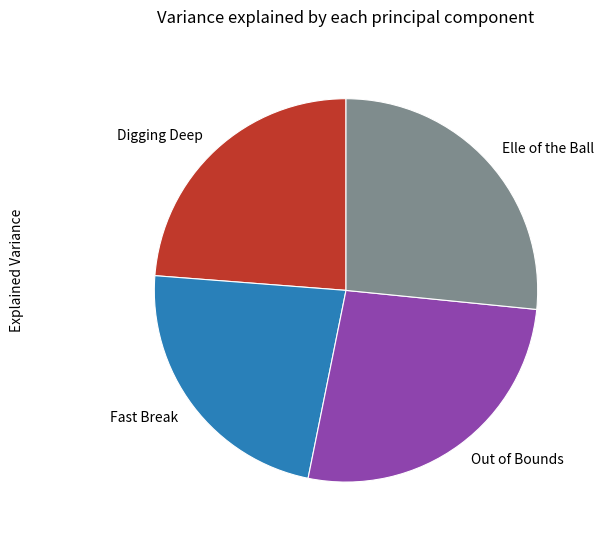

Between Fast Break and Digging Deep, which is larger?

Digging Deep